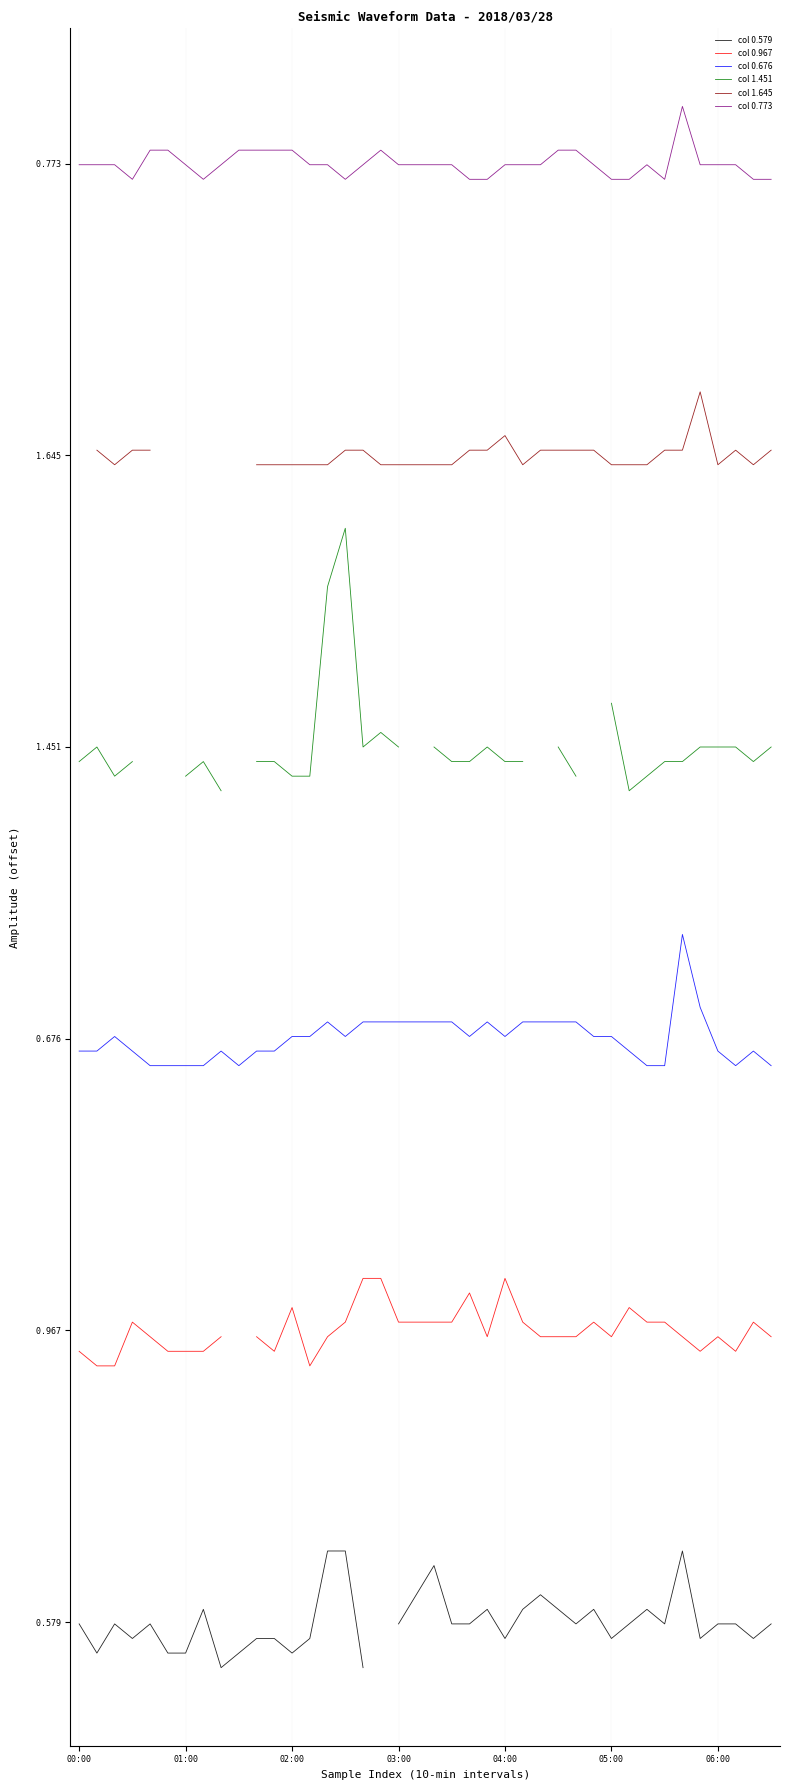

What is the total value across all series at 21?

30.0